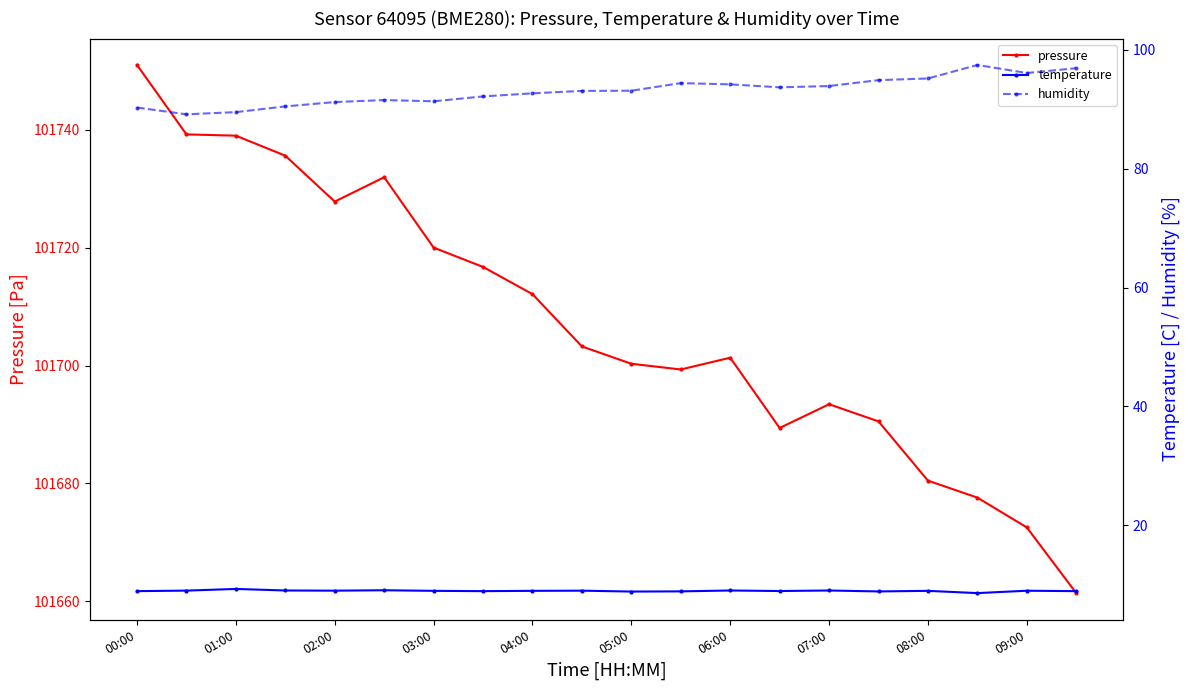

Does the chart display data point markers on the line(s)?

Yes